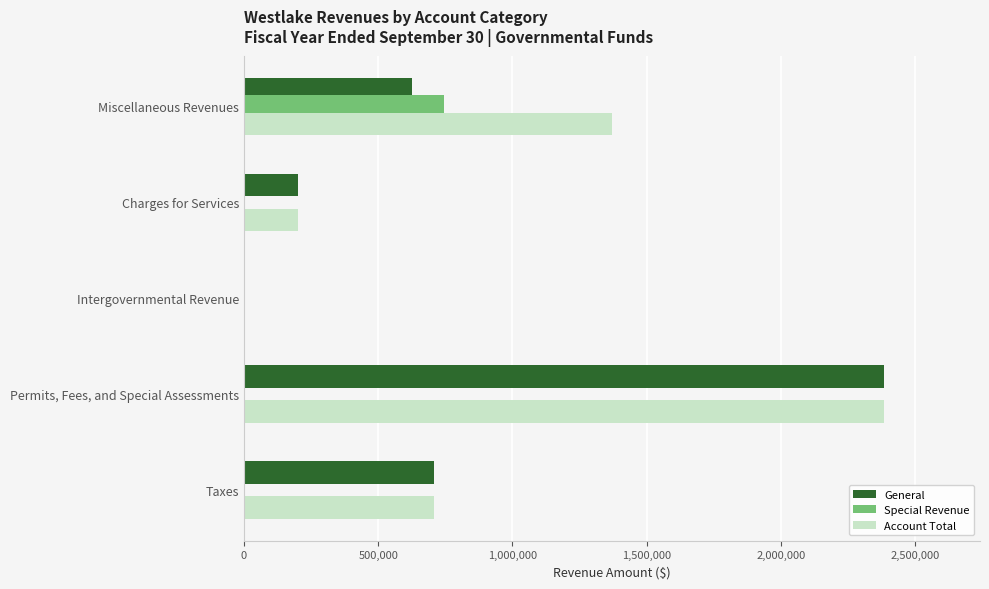

At which category is the sum across all series the highest?

Permits, Fees, and Special Assessments